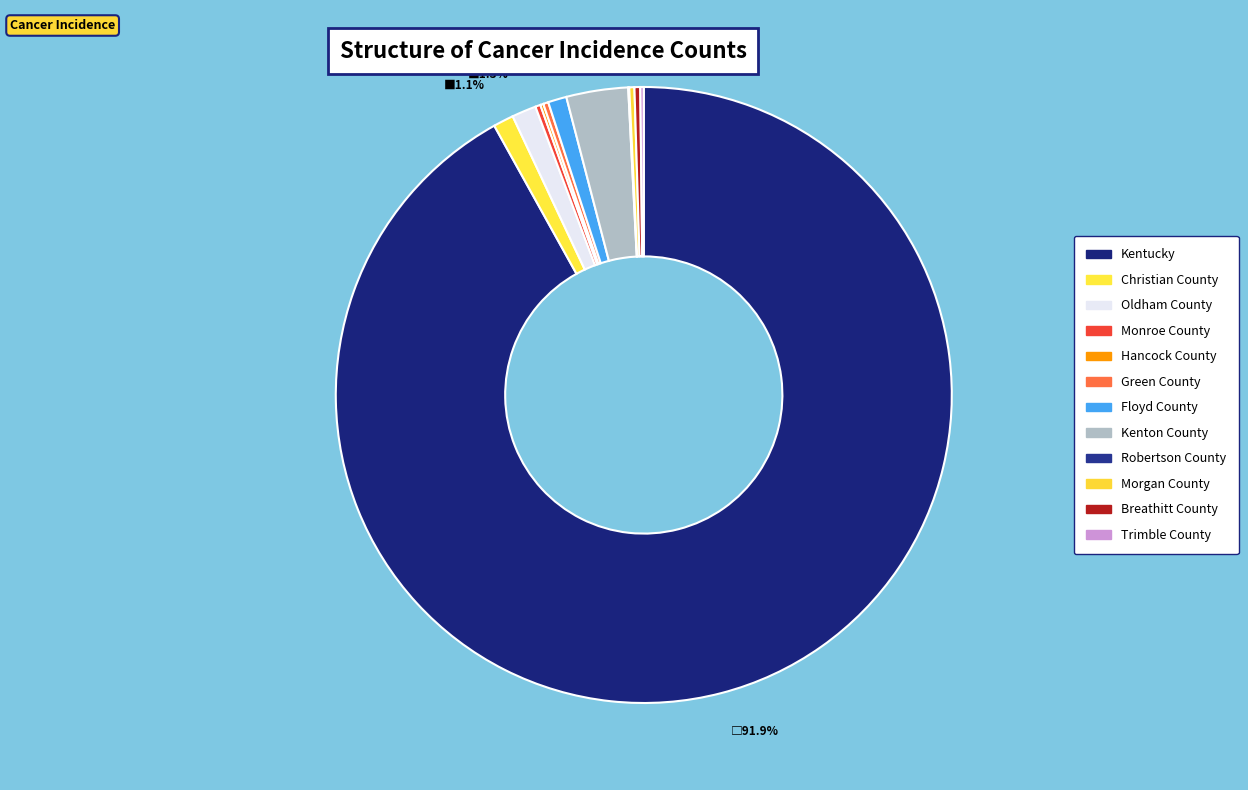

The Breathitt County slice represents 1% of the pie. True or false?

False